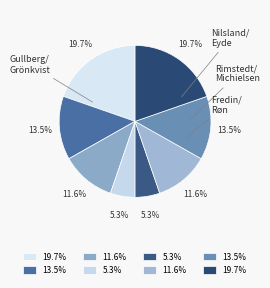

How many slices are in this pie chart?

8